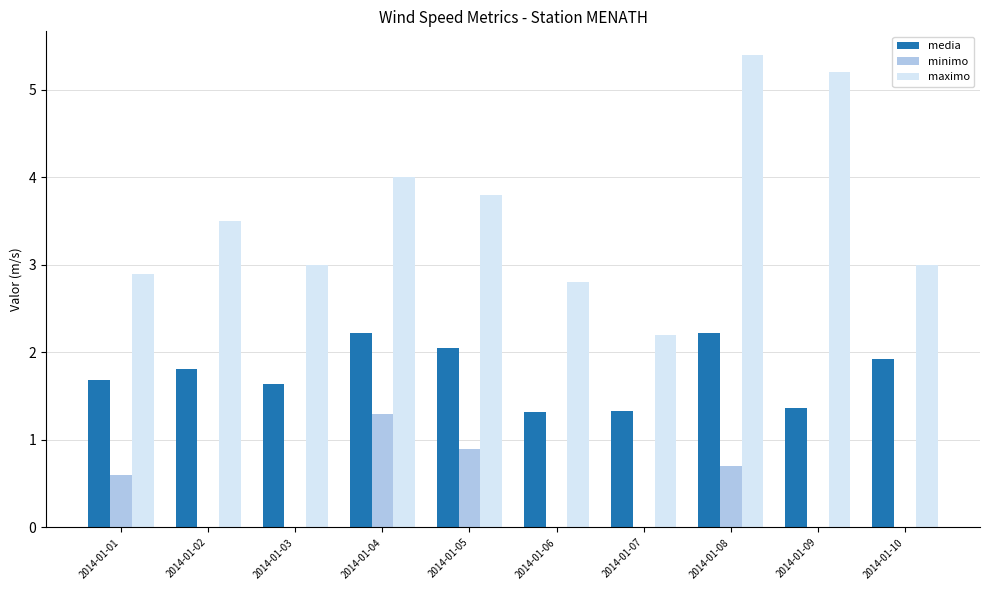

Reading left to right, list all the values displayed in this chart.

media: 2014-01-01=1.7	2014-01-02=1.8	2014-01-03=1.6	2014-01-04=2.2	2014-01-05=2.0	2014-01-06=1.3	2014-01-07=1.3	2014-01-08=2.2	2014-01-09=1.4	2014-01-10=1.9
minimo: 2014-01-01=0.6	2014-01-02=0.0	2014-01-03=0.0	2014-01-04=1.3	2014-01-05=0.9	2014-01-06=0.0	2014-01-07=0.0	2014-01-08=0.7	2014-01-09=0.0	2014-01-10=0.0
maximo: 2014-01-01=2.9	2014-01-02=3.5	2014-01-03=3.0	2014-01-04=4.0	2014-01-05=3.8	2014-01-06=2.8	2014-01-07=2.2	2014-01-08=5.4	2014-01-09=5.2	2014-01-10=3.0